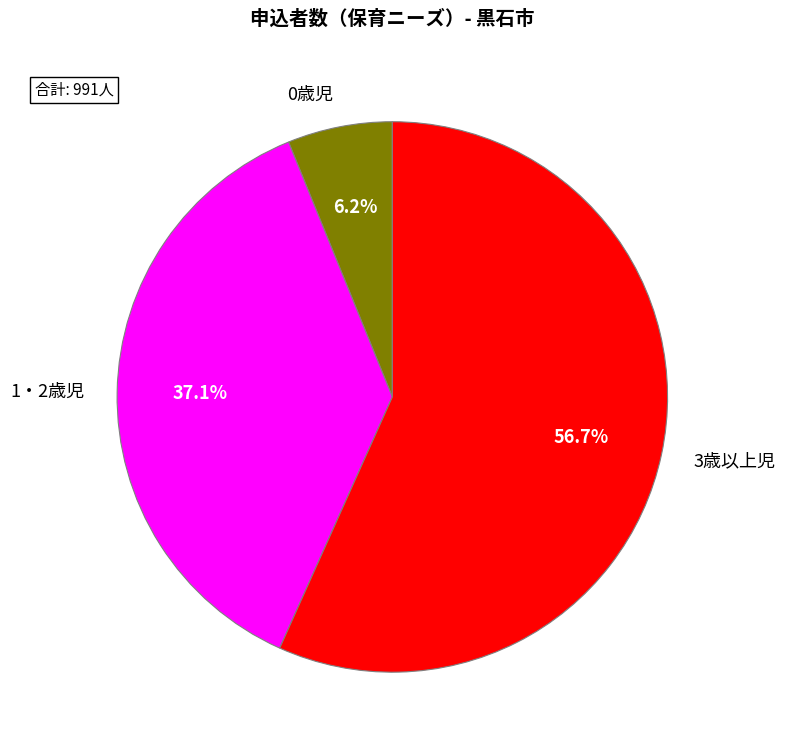

To the nearest percent, what portion does 0歳児 represent?

6%